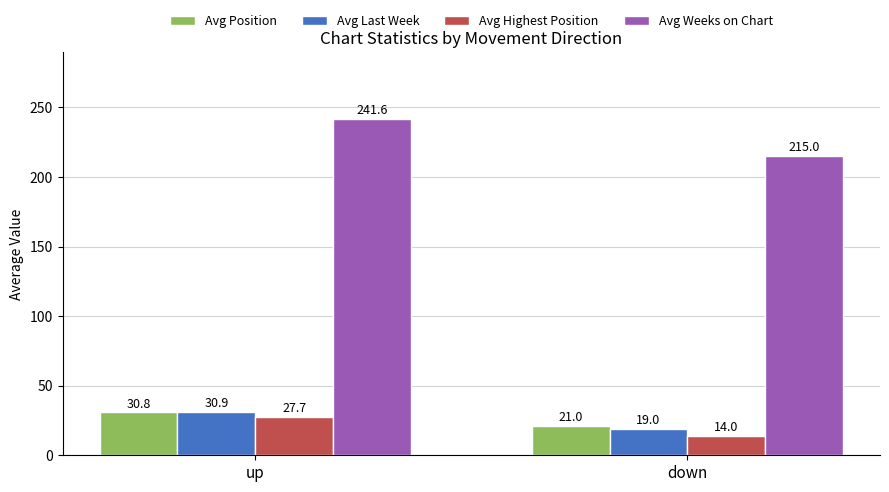

Reading right to left, list all the values displayed in this chart.

Avg Position: 21.0	30.8
Avg Last Week: 19.0	30.9
Avg Highest Position: 14.0	27.7
Avg Weeks on Chart: 215.0	241.6